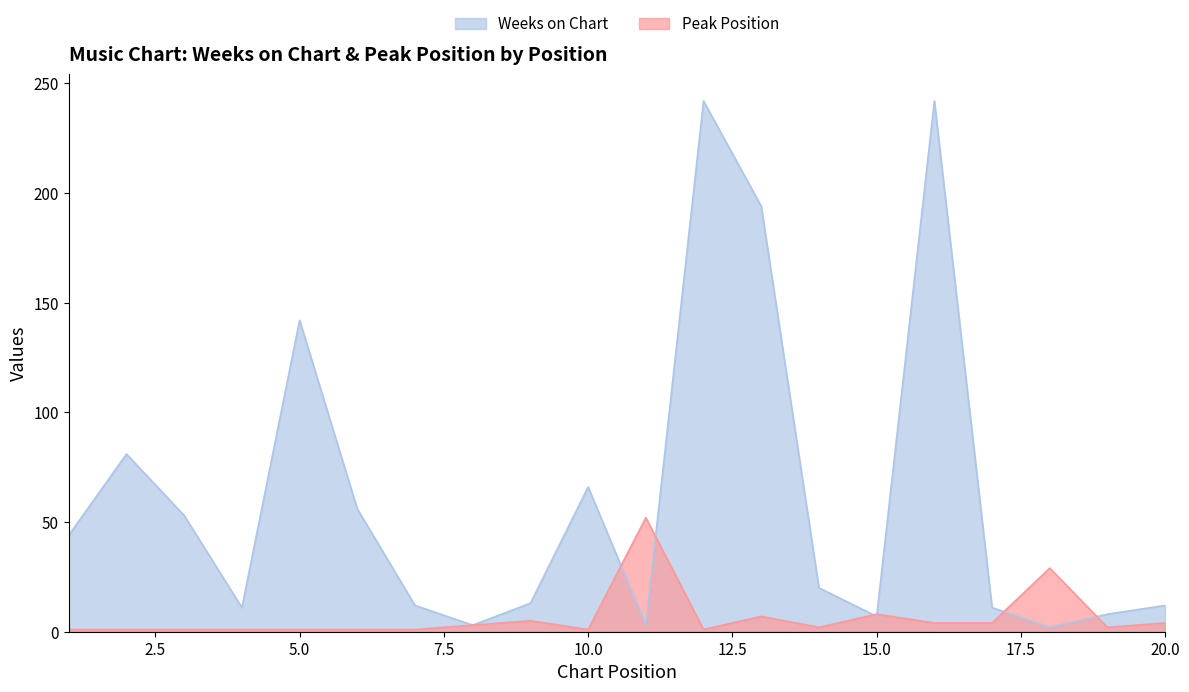

Rank the series by their maximum value, from highest to lowest.

Weeks on Chart, Peak Position